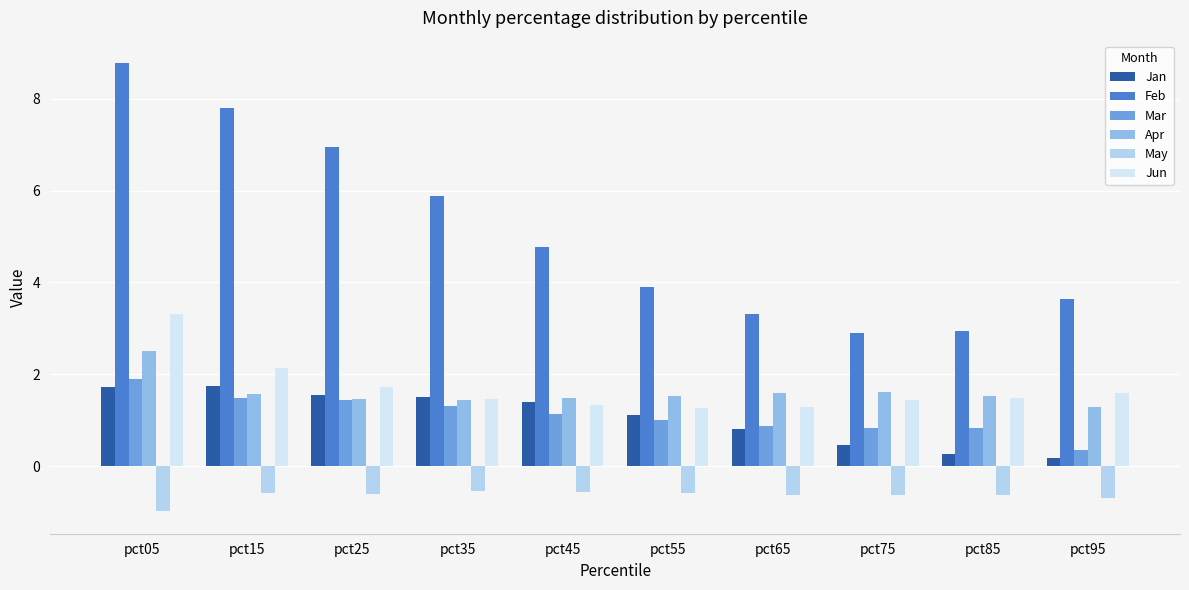

How many Apr values are between 1 and 2?

9